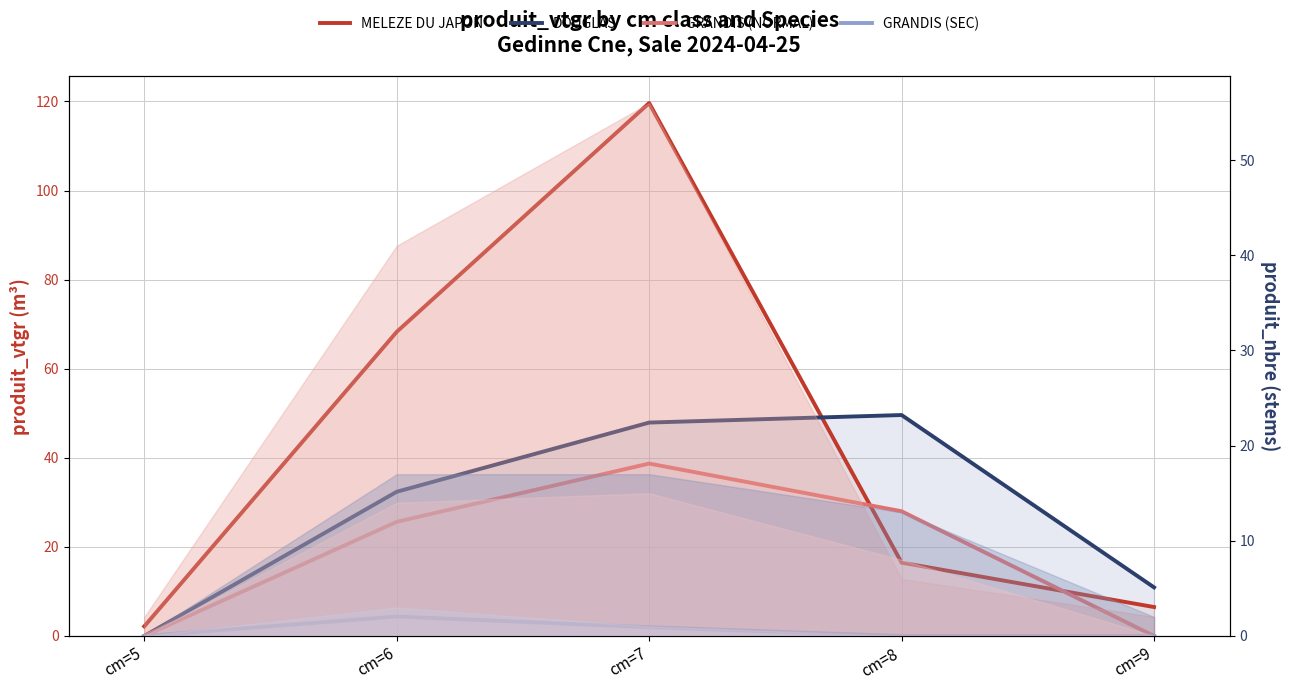

Reading right to left, extract all data points from this chart.

MELEZE DU JAPON: 6.5	16.5	119.6	68.3	2.2
DOUGLAS: 10.9	49.6	47.9	32.4	0.0
GRANDIS (NORMAL): 0.0	28.0	38.7	25.6	0.0
GRANDIS (SEC): 0.0	0.0	2.0	4.4	0.0